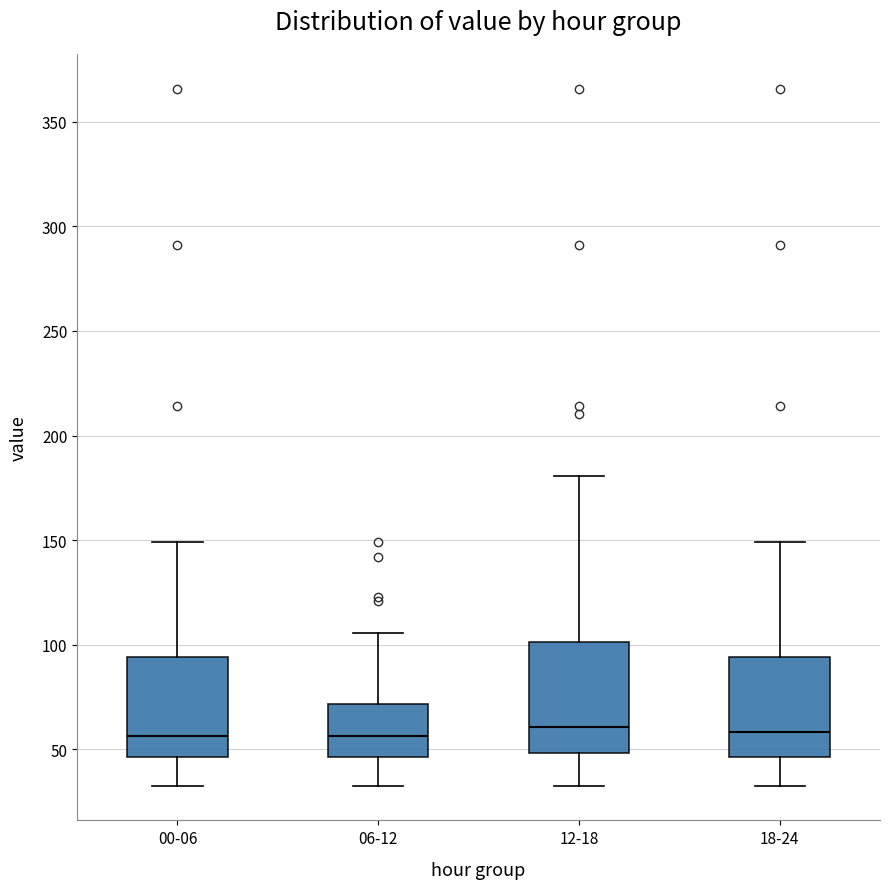

Reading left to right, read every box against the y-axis: the position of its median line, the range the box covers, and the ends of its whiskers. The values are not printed on the chart, so give them approximately, as read against the axis.

00-06: median 55, box 45 to 95, whiskers 35 to 150
06-12: median 55, box 45 to 70, whiskers 35 to 105
12-18: median 60, box 50 to 100, whiskers 35 to 180
18-24: median 60, box 45 to 95, whiskers 35 to 150